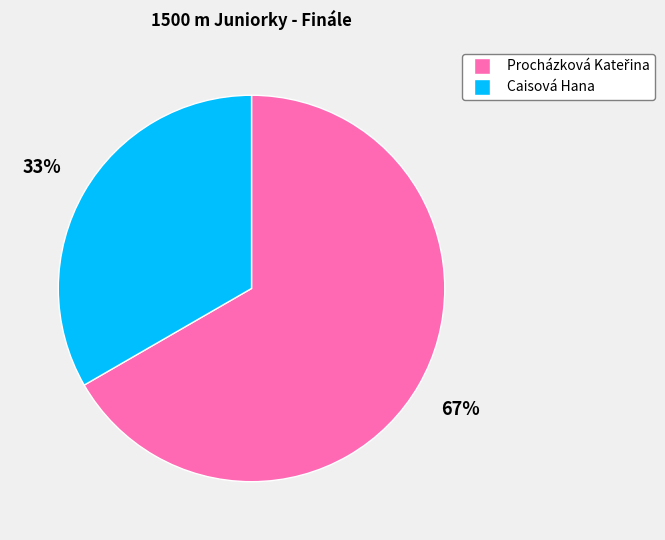

To the nearest percent, what is the average slice percentage?

50%